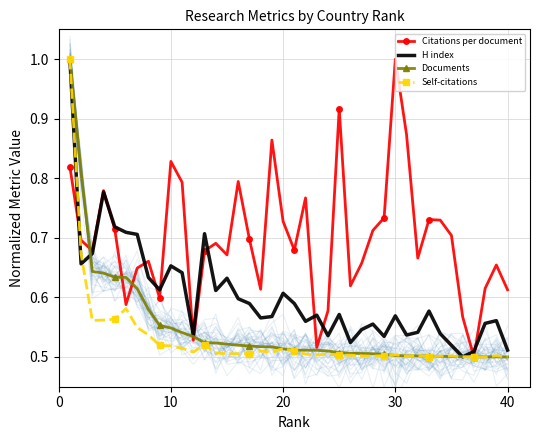

Which series has the widest spread of values?

Citations per document